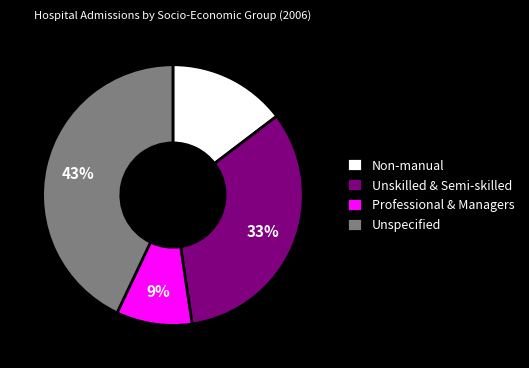

Between Unspecified and Professional & Managers, which is larger?

Unspecified